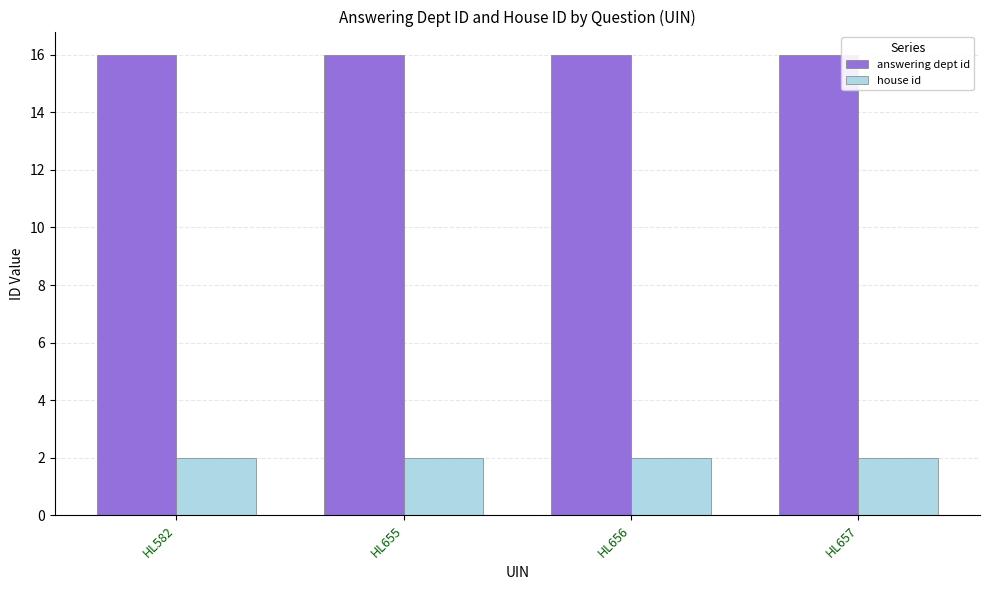

At how many categories does at least one series exceed 6?

4